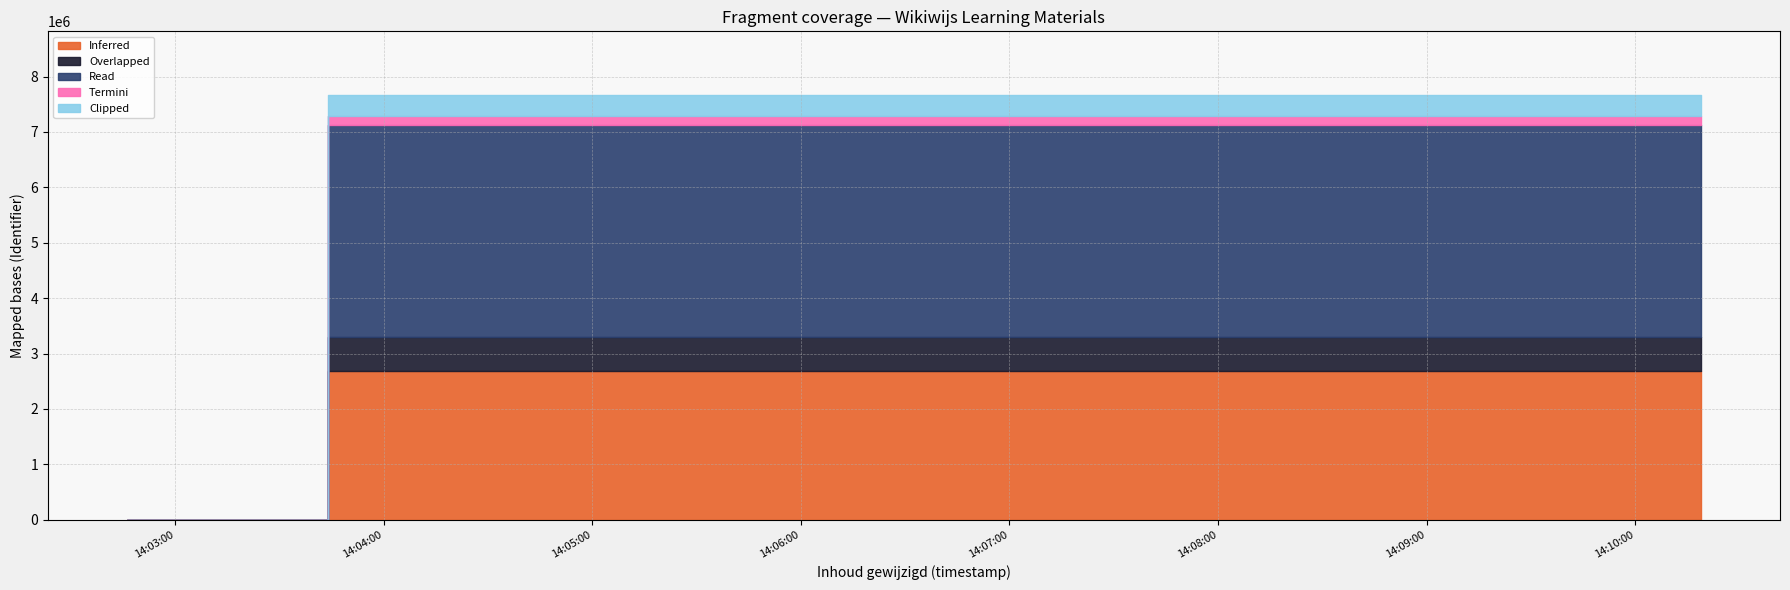

What is the average value?

6571838